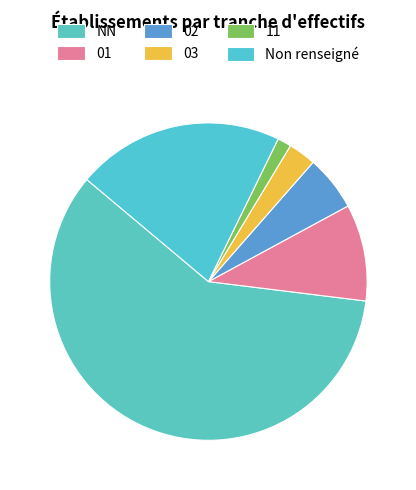

Rank the categories by value from highest to lowest.

NN, , 01, 02, 03, 11